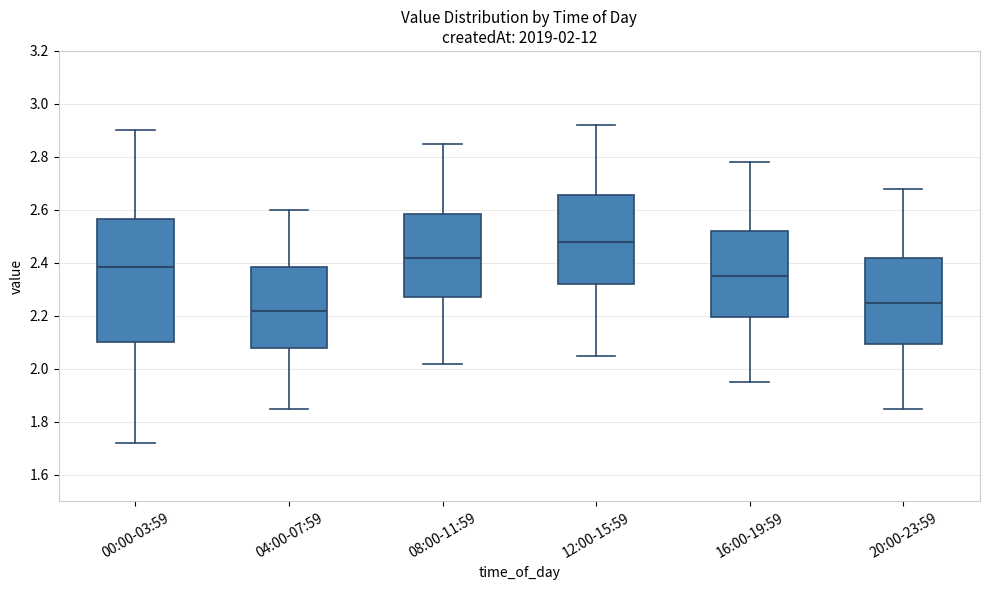

Which box's median line is the lowest?

04:00-07:59